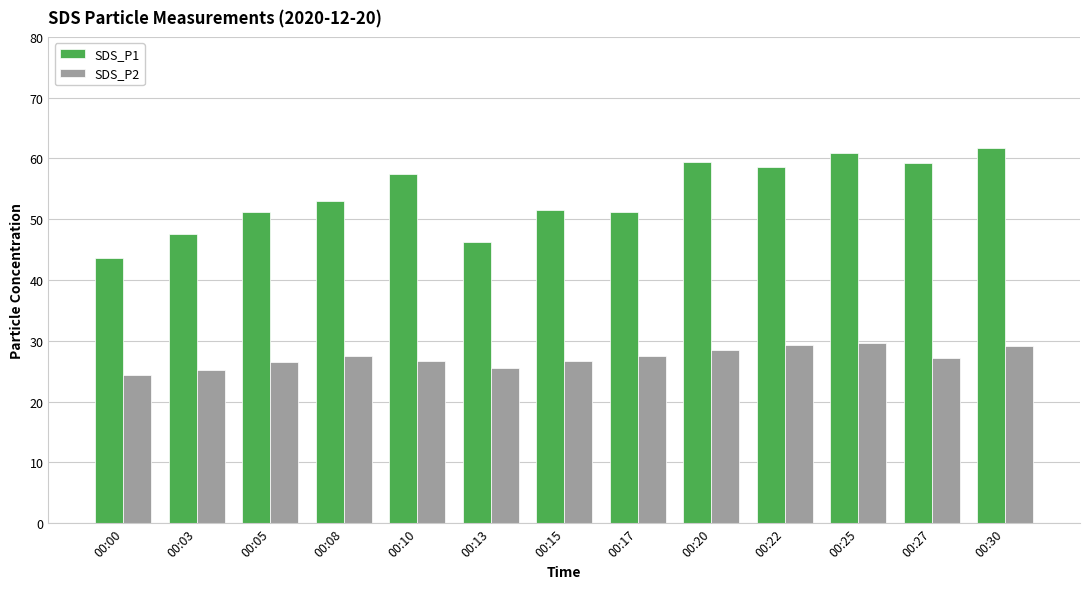

Which series changed the most between 00:22 and 00:25?

SDS_P1